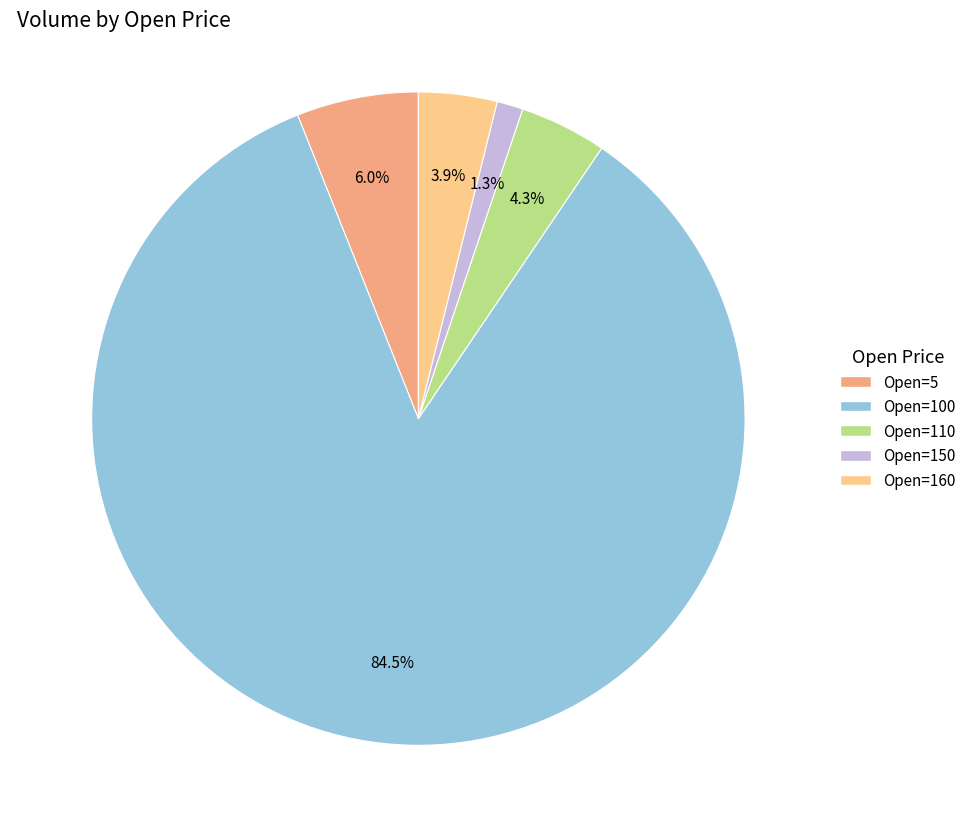

Is there any slice that represents more than half of the pie?

Yes